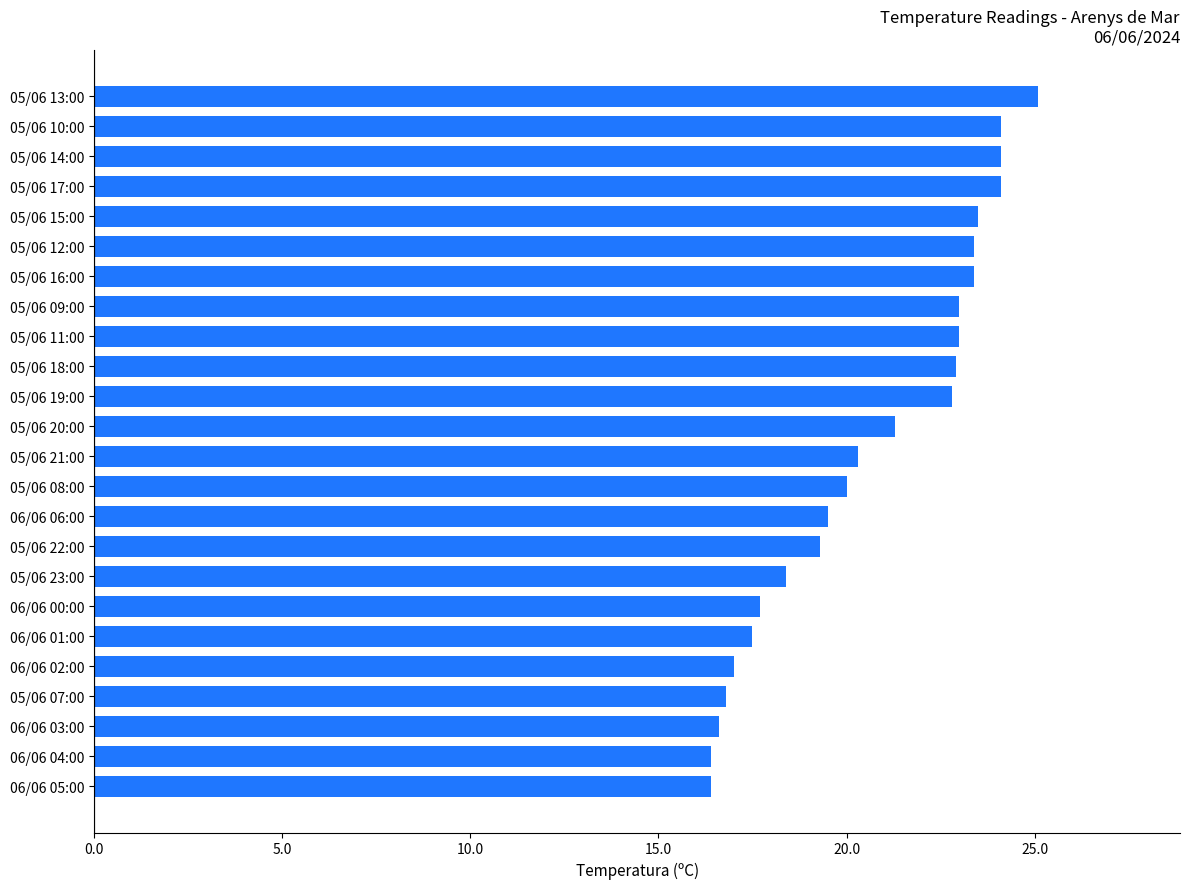

True or false: the data shows 22.8 at 05/06 19:00.

True